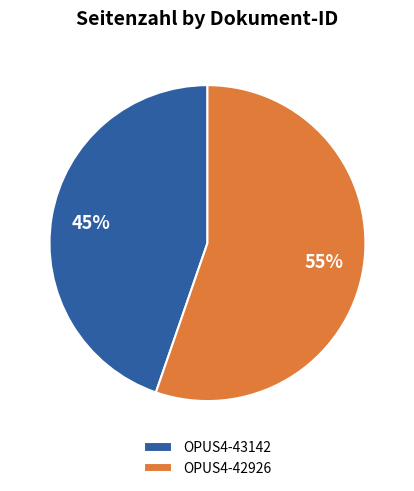

Which category accounts for the majority?

OPUS4-42926